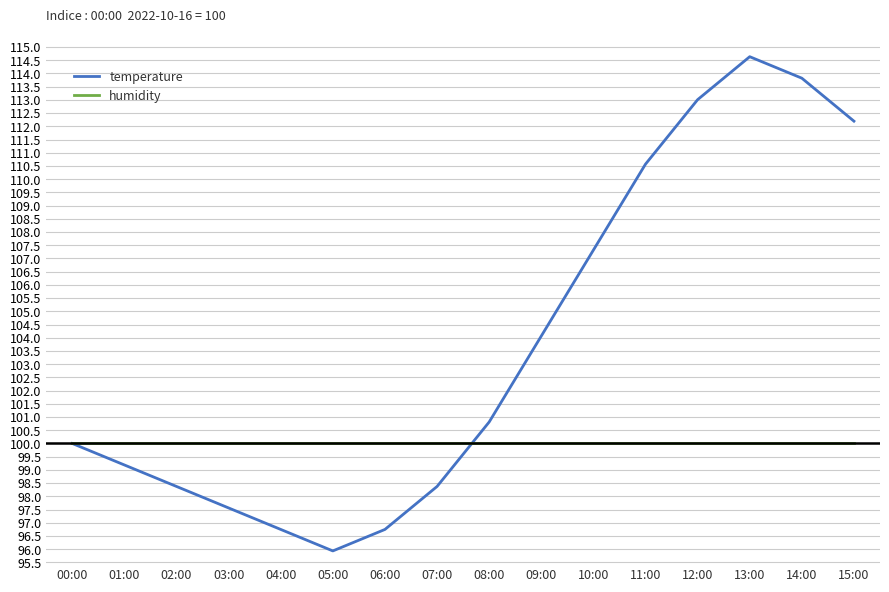

Reading left to right, list all the values displayed in this chart.

temperature: 00:00=100.0	01:00=99.2	02:00=98.4	03:00=97.6	04:00=96.7	05:00=95.9	06:00=96.7	07:00=98.4	08:00=100.8	09:00=104.1	10:00=107.3	11:00=110.6	12:00=113.0	13:00=114.6	14:00=113.8	15:00=112.2
humidity: 00:00=100.0	01:00=100.0	02:00=100.0	03:00=100.0	04:00=100.0	05:00=100.0	06:00=100.0	07:00=100.0	08:00=100.0	09:00=100.0	10:00=100.0	11:00=100.0	12:00=100.0	13:00=100.0	14:00=100.0	15:00=100.0